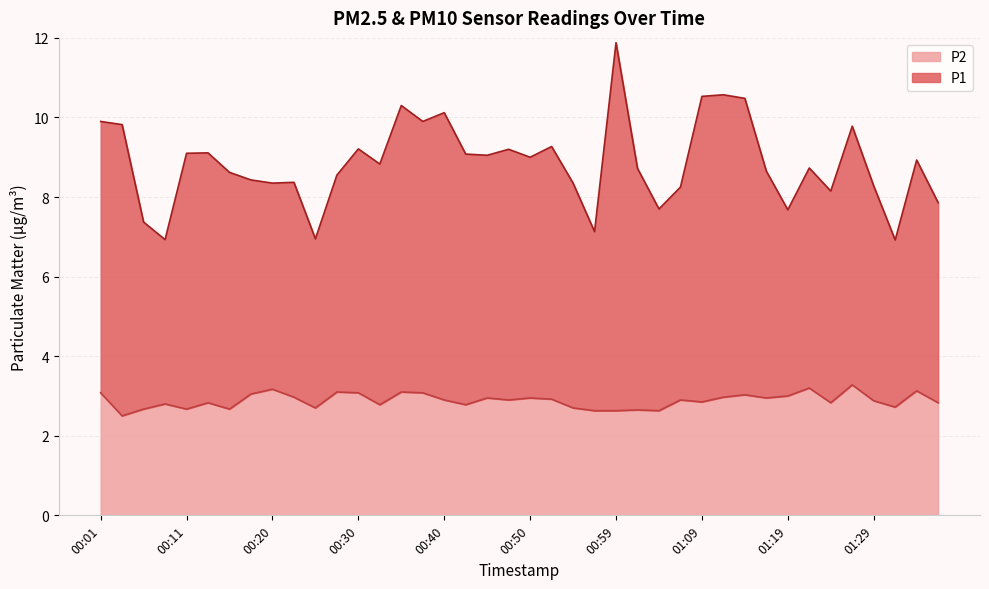

List the labels in order of P1 value, largest first.

00:59, 01:12, 01:09, 01:14, 00:35, 00:40, 00:01, 00:37, 00:03, 01:26, 00:52, 00:30, 00:47, 00:13, 00:11, 00:42, 00:45, 00:50, 01:34, 00:33, 01:21, 01:02, 01:17, 00:15, 00:28, 00:18, 00:23, 00:55, 00:20, 01:29, 01:07, 01:24, 01:36, 01:04, 01:19, 00:06, 00:57, 00:25, 00:08, 01:31